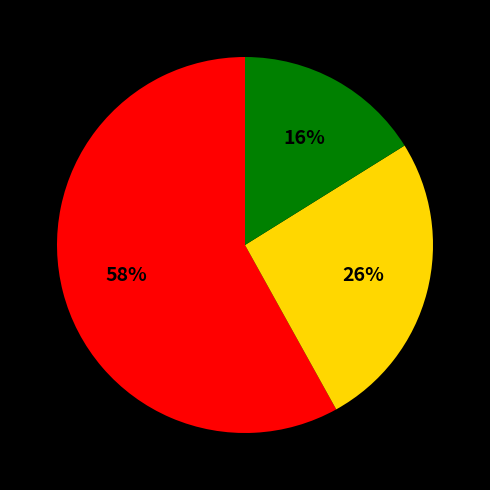

Is there a majority slice in this chart?

Yes